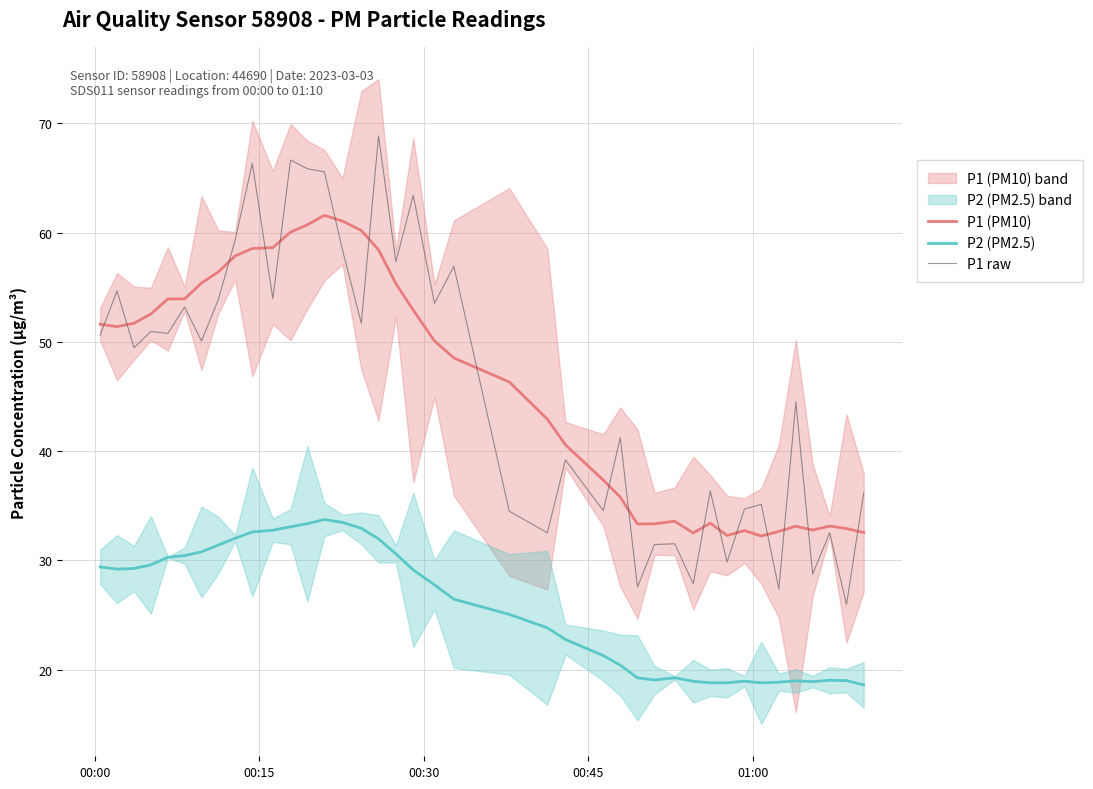

True or false: P1 (PM10) and P2 (PM2.5) intersect in this chart.

False